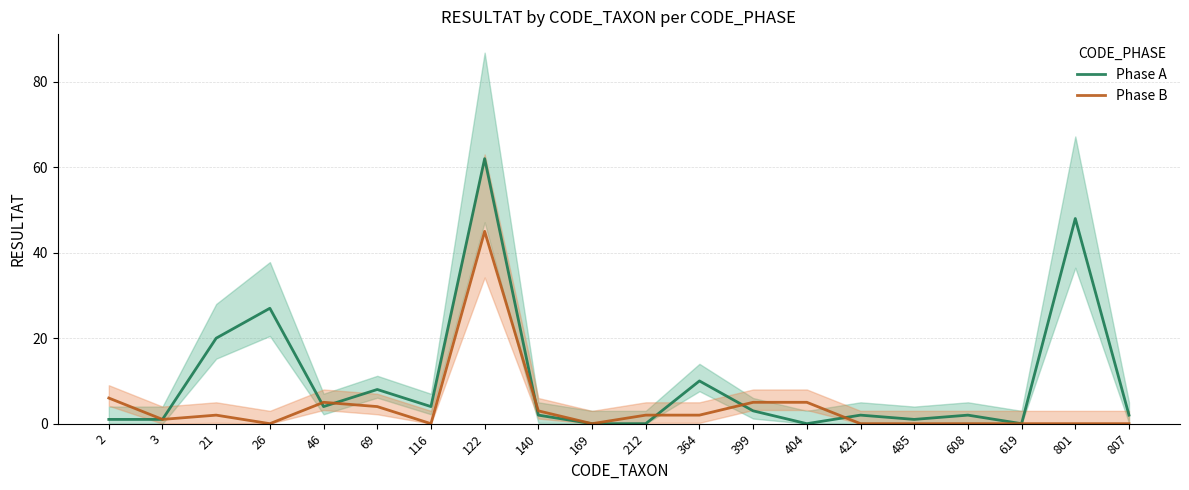

List the labels in order of Phase A value, smallest first.

169, 212, 404, 619, 2, 3, 485, 140, 421, 608, 807, 399, 46, 116, 69, 364, 21, 26, 801, 122